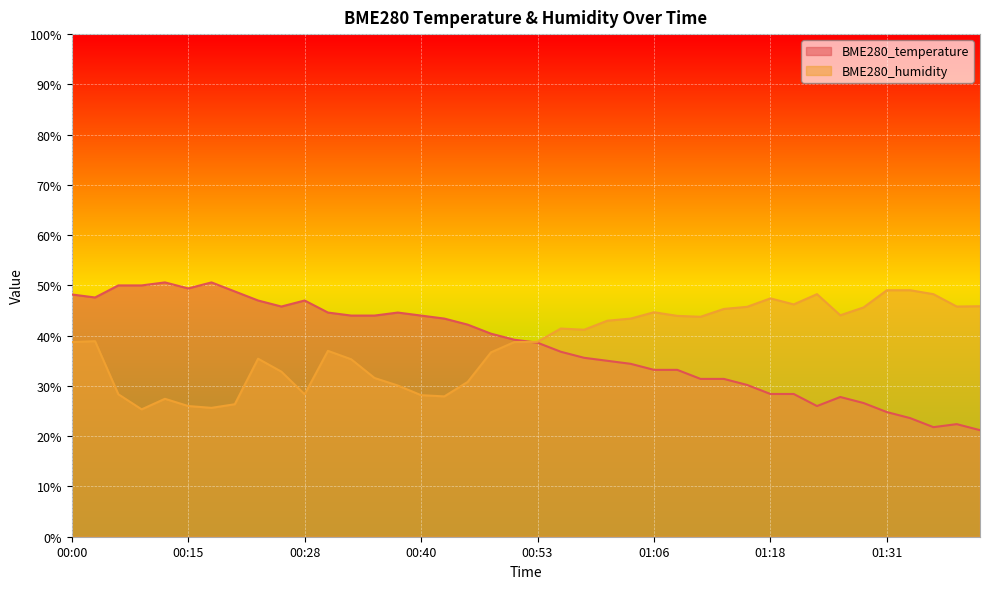

True or false: BME280_humidity and BME280_temperature intersect in this chart.

True